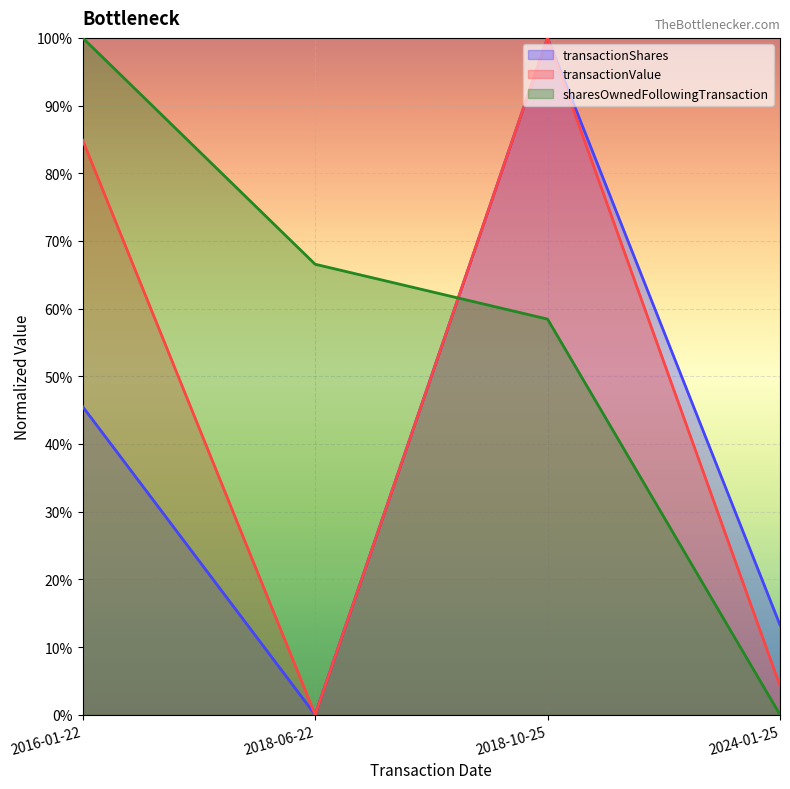

What position from the right is 2024-01-25?

1